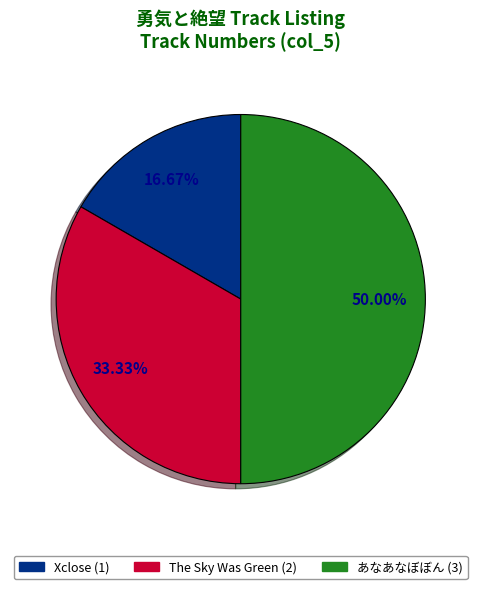

What is the smallest slice in the pie chart?

Xclose